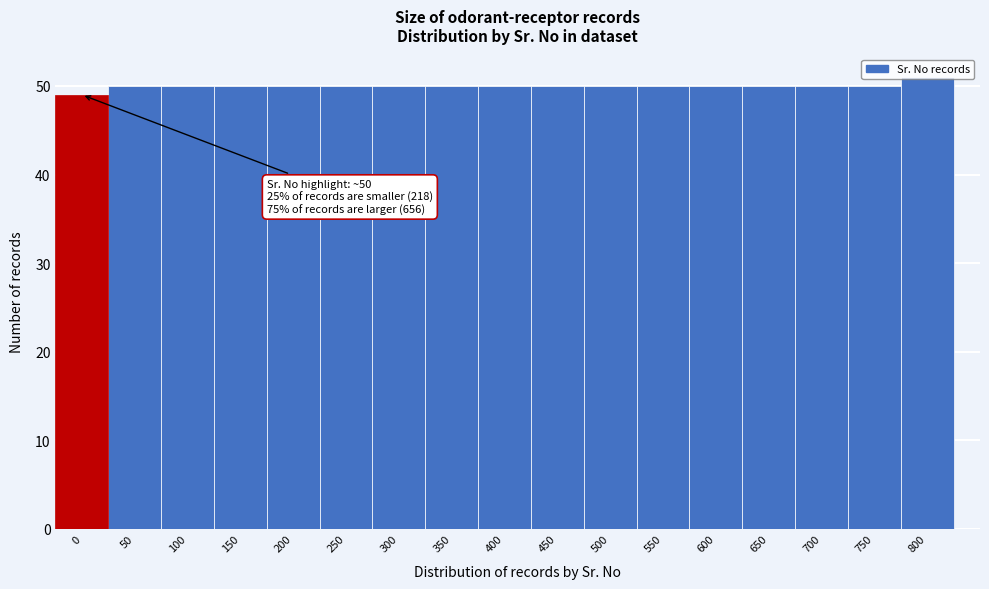

What is the sum of all values?

850